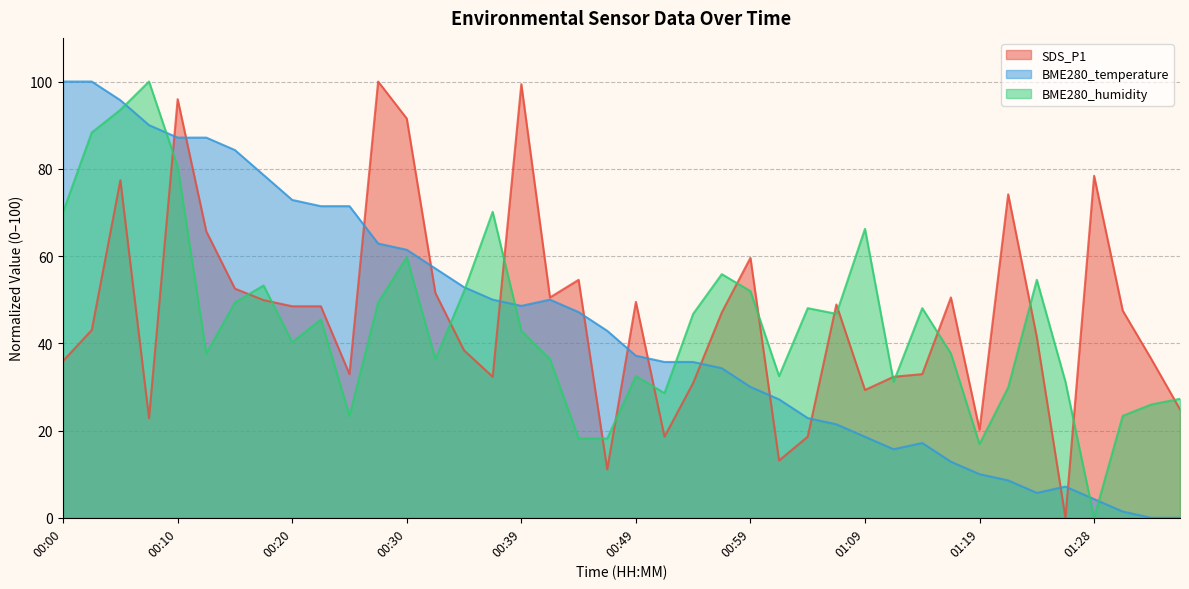

How many categories are shown in the chart?

40